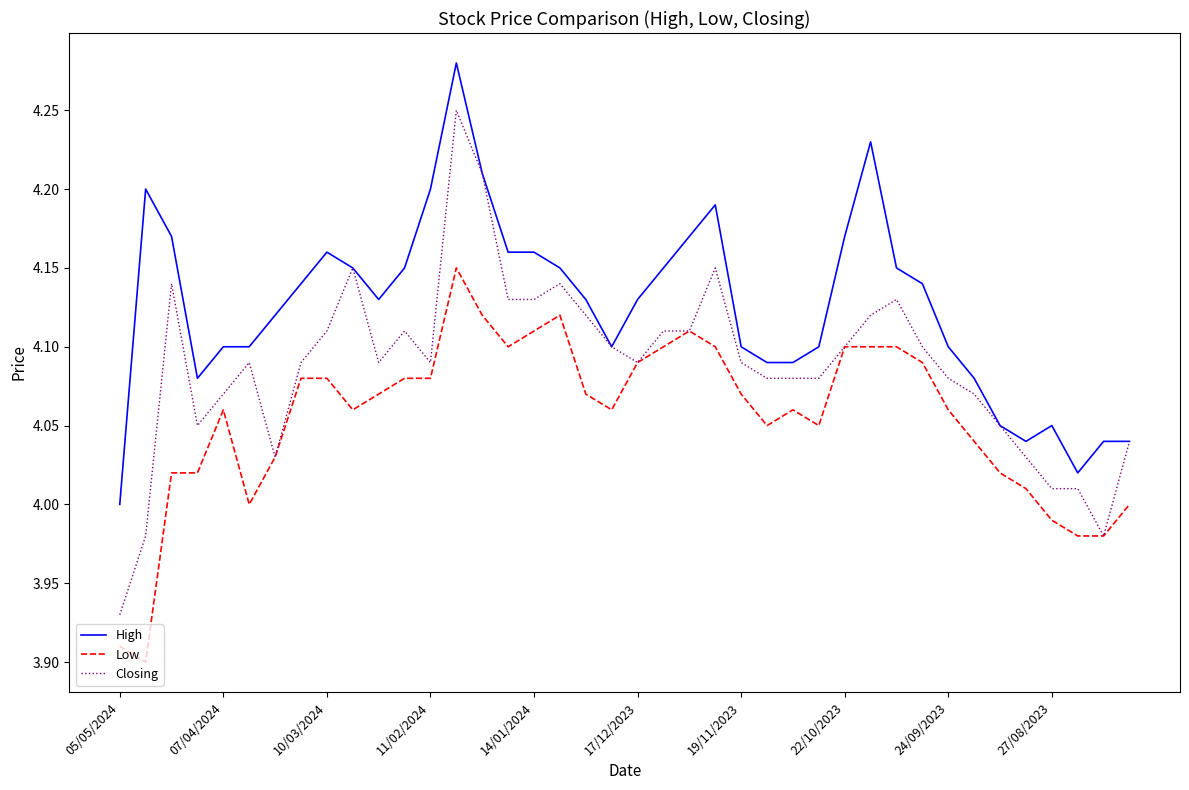

True or false: Low and High cross at least once.

False